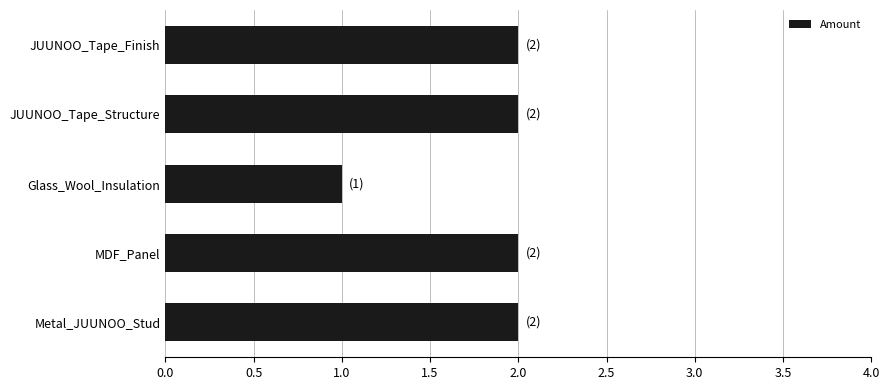

Reading bottom to top, transcribe all the data shown in this chart.

Metal_JUUNOO_Stud=2	MDF_Panel=2	Glass_Wool_Insulation=1	JUUNOO_Tape_Structure=2	JUUNOO_Tape_Finish=2